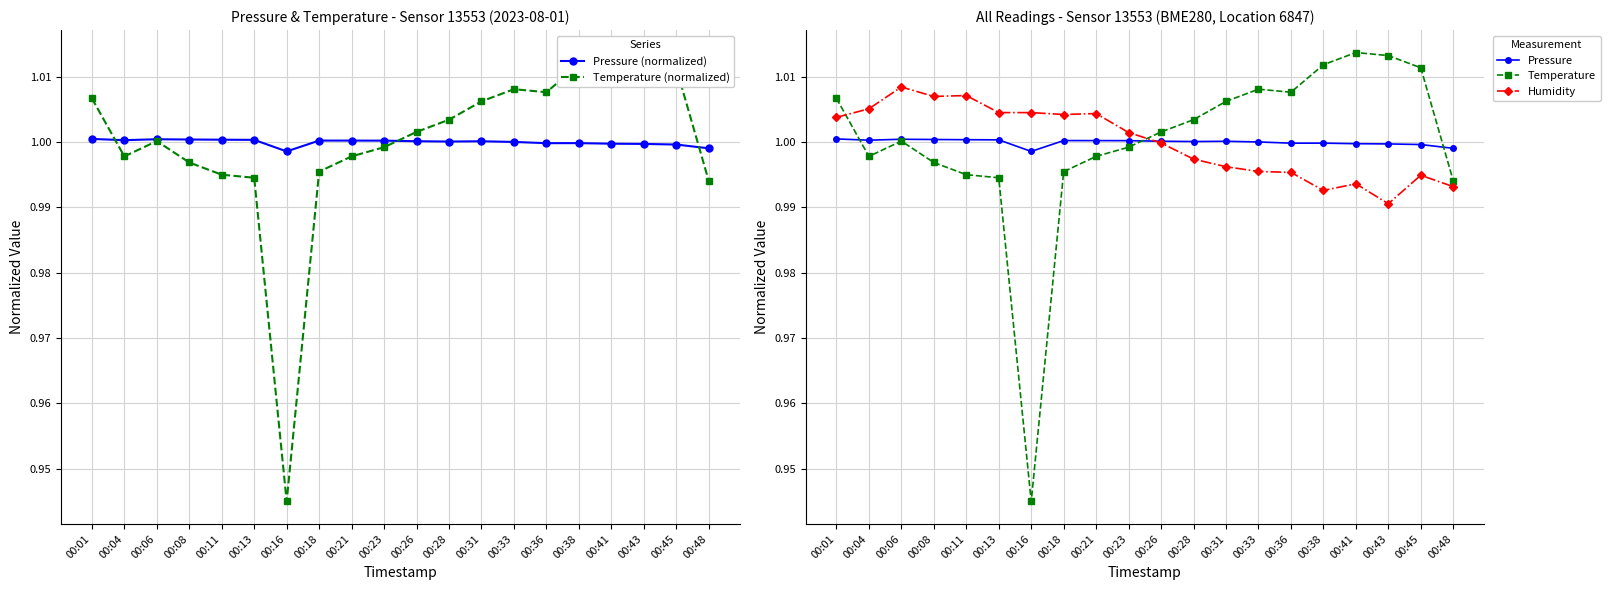

At 00:18, list the series in order from largest to smallest.

Humidity, Pressure (normalized), Pressure, Temperature (normalized), Temperature